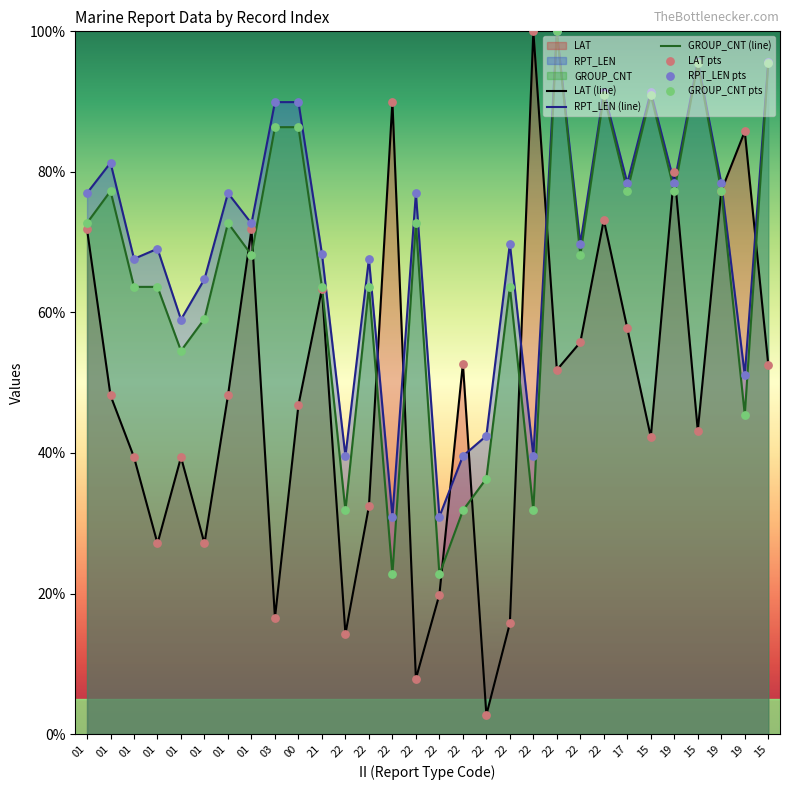

What is the total value across all series at 22?

85.6